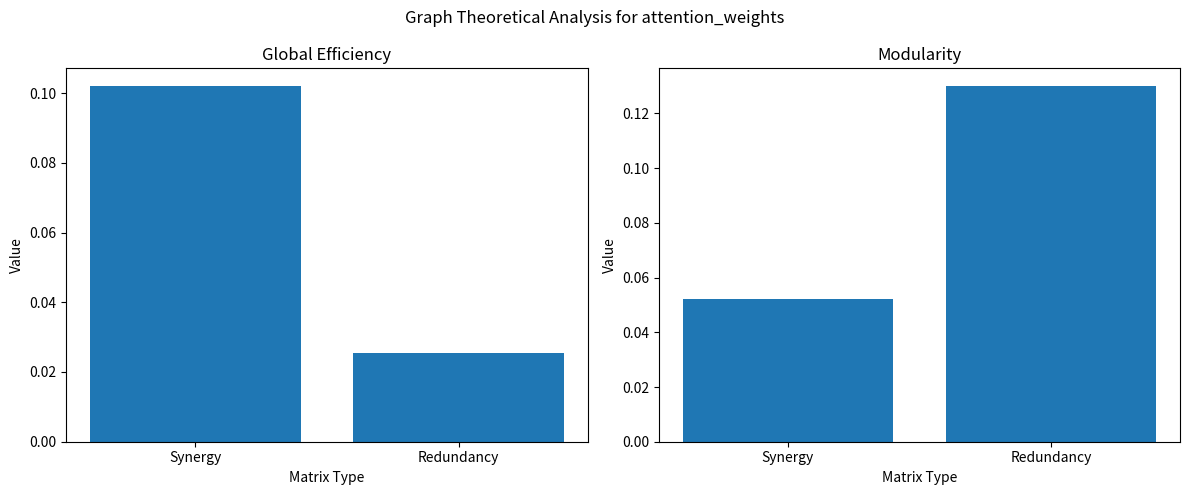

List the series in order of their overall mean, lowest first.

Global Efficiency, Modularity